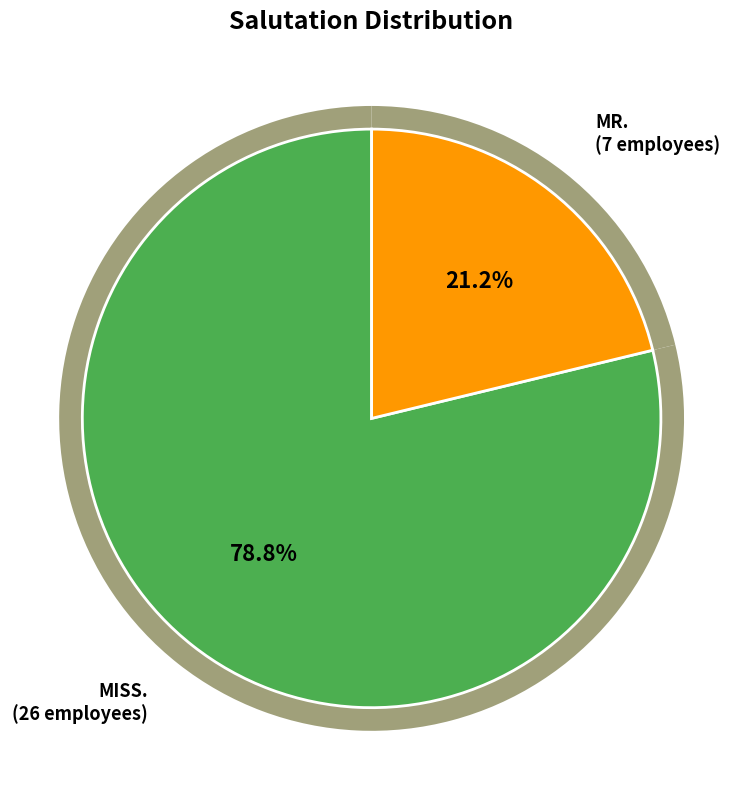

To the nearest percent, what is the difference between the MISS. and MR. slice percentages?

58%